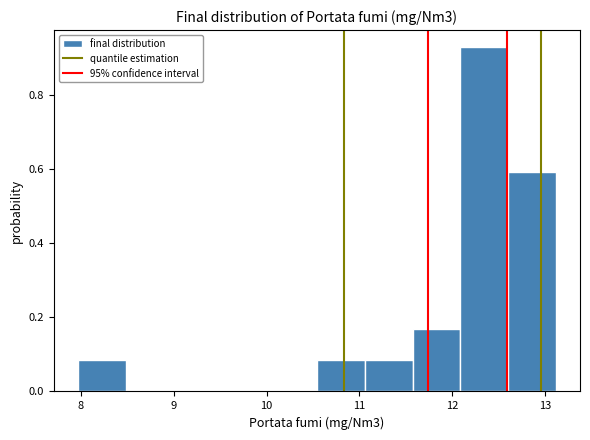

Reading left to right, list every bar in this chart as the range it spans on the x-axis followed by its height. Neither the bar edges nor the heights are printed on the chart, so give them approximately, as read against the axes.

8.0 to 8.5: 0.08
8.5 to 9.0: 0
9.0 to 9.5: 0
9.5 to 10.0: 0
10.0 to 10.5: 0
10.5 to 11.1: 0.08
11.1 to 11.6: 0.08
11.6 to 12.1: 0.16
12.1 to 12.6: 0.92
12.6 to 13.1: 0.60